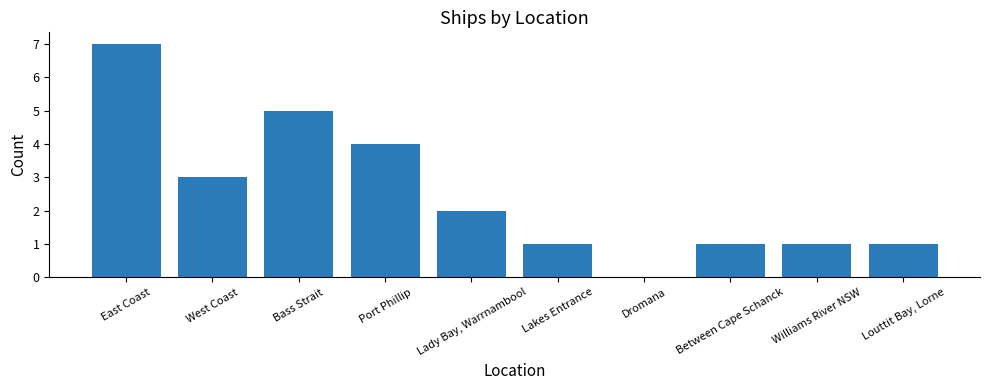

Which label corresponds to the largest value in the chart?

East Coast